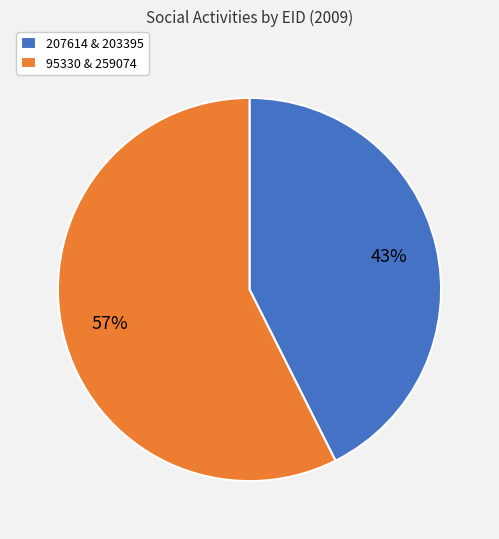

Which slice is the largest?

95330 & 259074